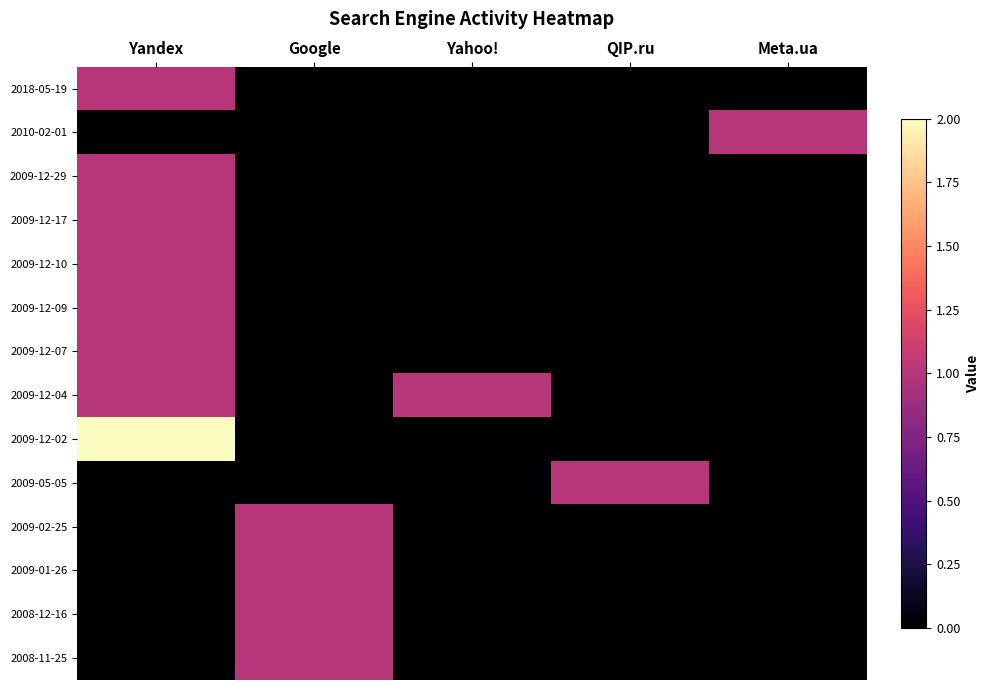

Count the number of data series in this chart.

14